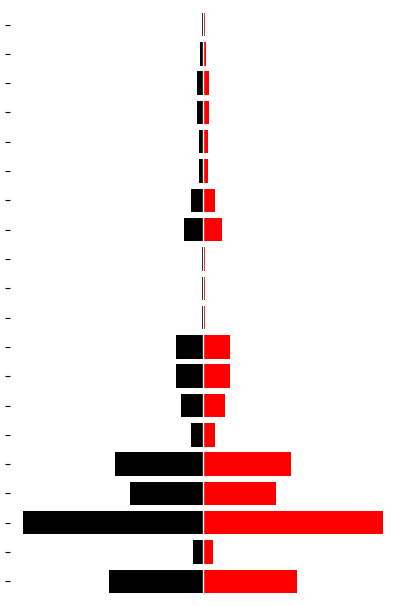

Reading left to right, extract all data points from this chart.

Black: 0=-63	1=-7	2=-121	3=-49	4=-59	5=-8	6=-15	7=-18	8=-18	9=-1	10=-1	11=-1	12=-13	13=-8	14=-3	15=-3	16=-4	17=-4	18=-2	19=-1
Red: 0=63	1=7	2=121	3=49	4=59	5=8	6=15	7=18	8=18	9=1	10=1	11=1	12=13	13=8	14=3	15=3	16=4	17=4	18=2	19=1